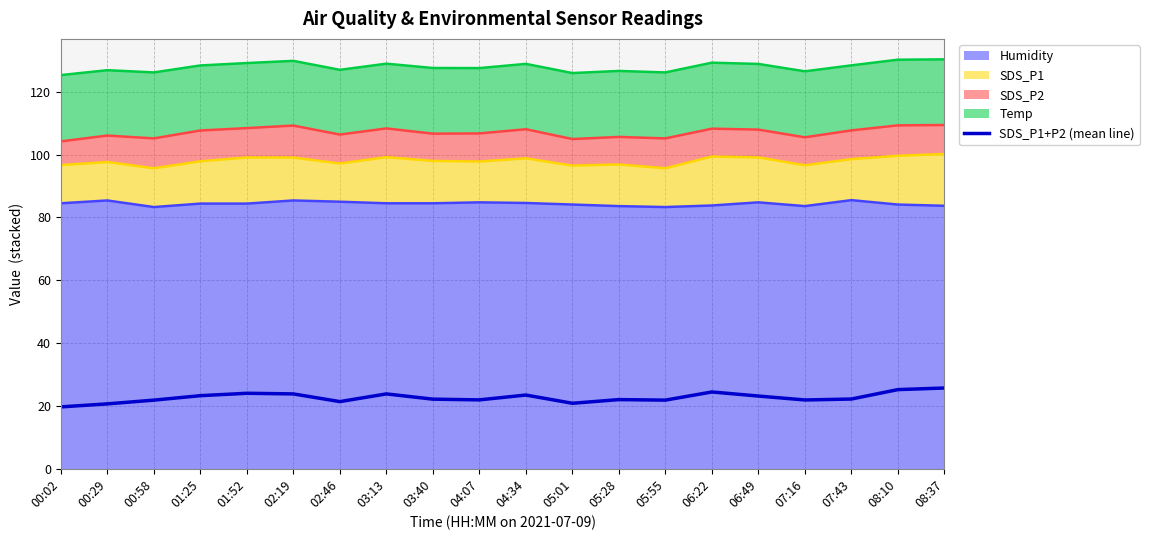

Where does the data first go above 22?

01:25